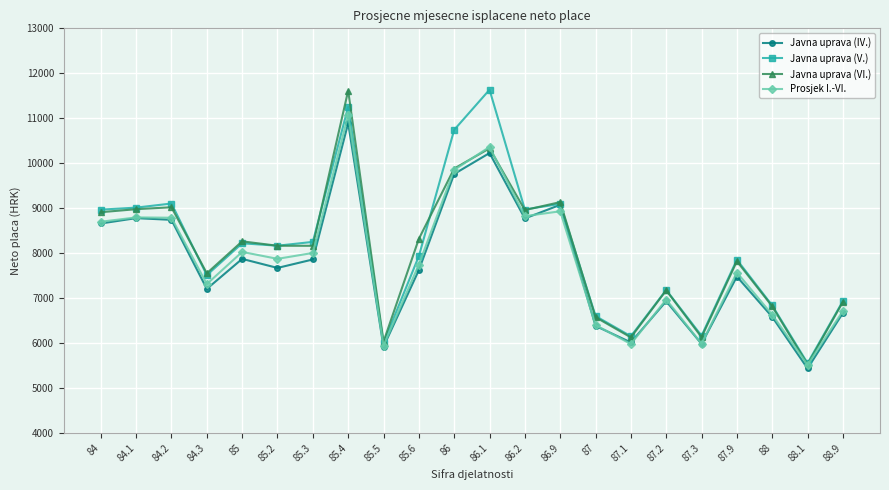

What is the approximate value of Prosjek I.-VI. at 85, to the nearest 50?

8050